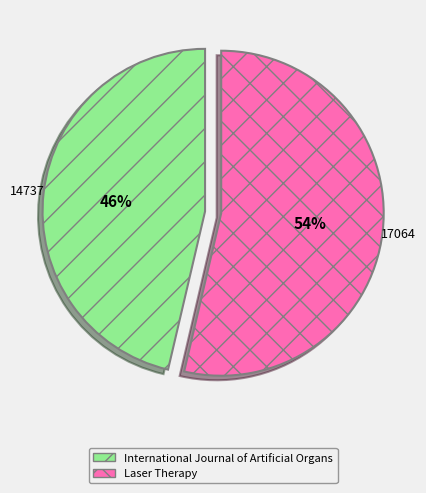

Is International Journal of Artificial Organs the majority of the pie?

No